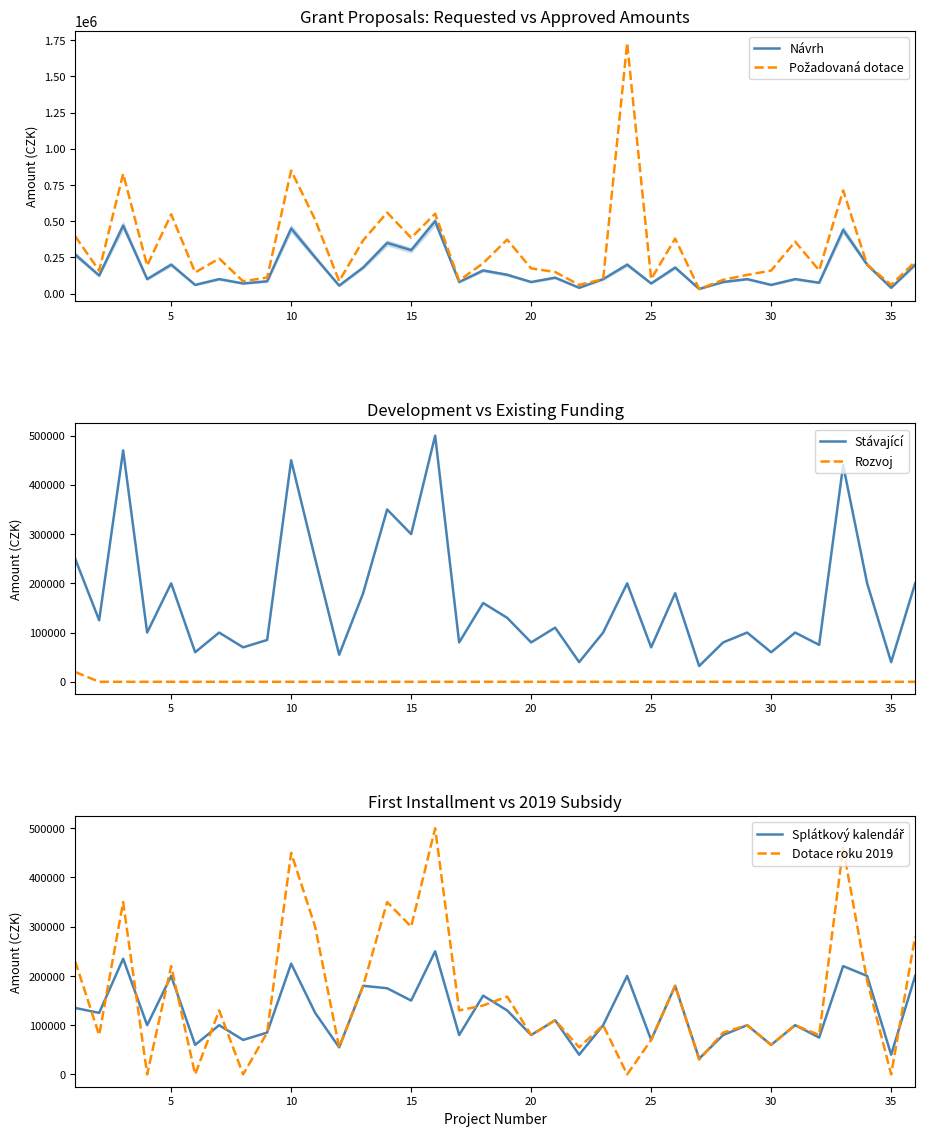

Count the number of data series in this chart.

6